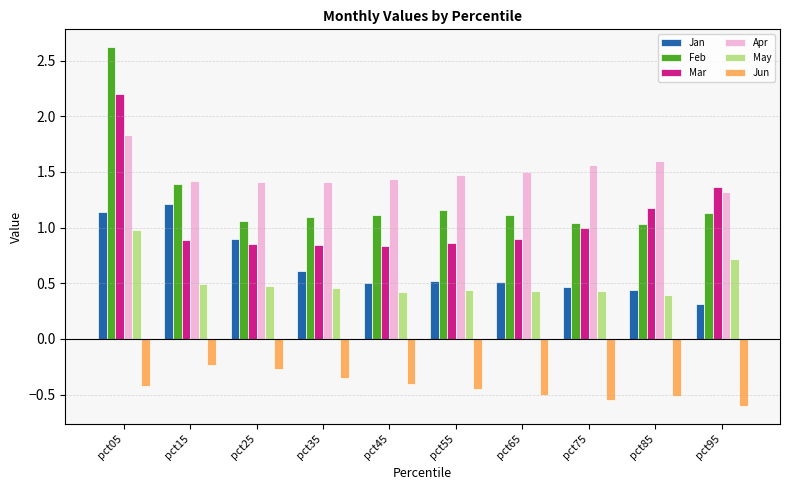

Does the chart contain stacked bars?

No